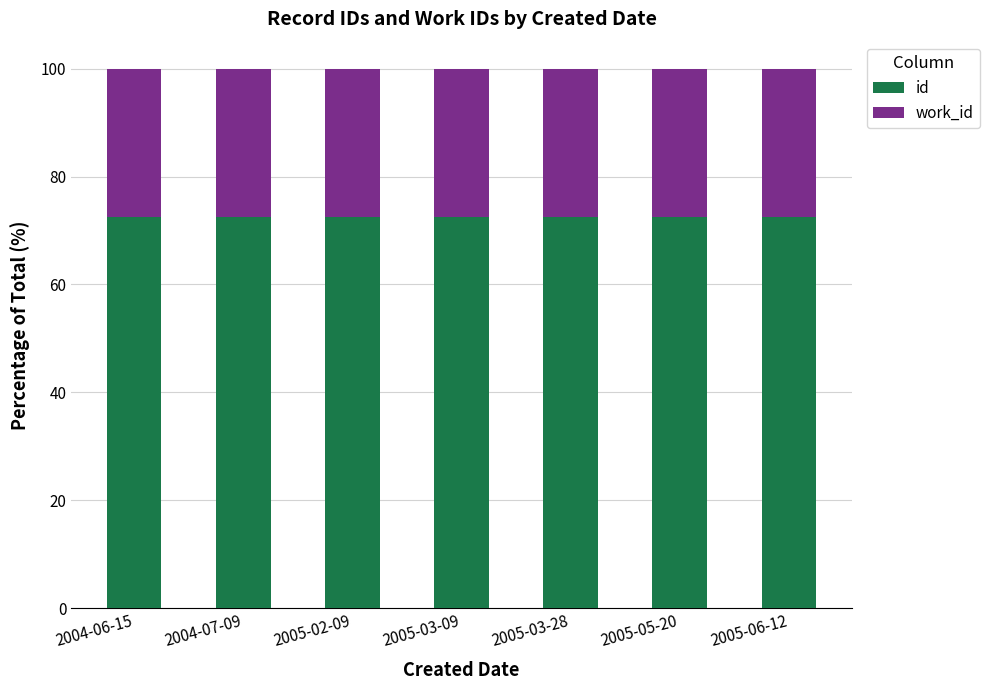

Reading left to right, list the values for the id series.

2004-06-15=72.6	2004-07-09=72.6	2005-02-09=72.6	2005-03-09=72.6	2005-03-28=72.6	2005-05-20=72.6	2005-06-12=72.6